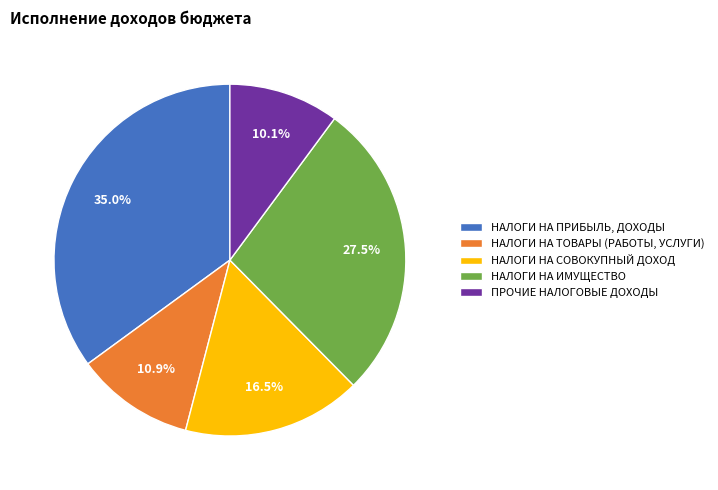

To the nearest percent, what is the average slice percentage?

20%